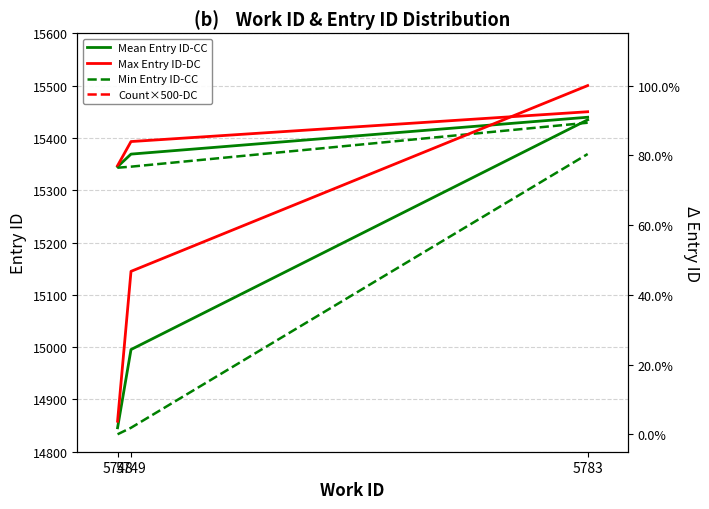

Rank the series at 5749 from highest to lowest value.

Count×500-DC, Max Entry ID-DC, Mean Entry ID-CC, Min Entry ID-CC